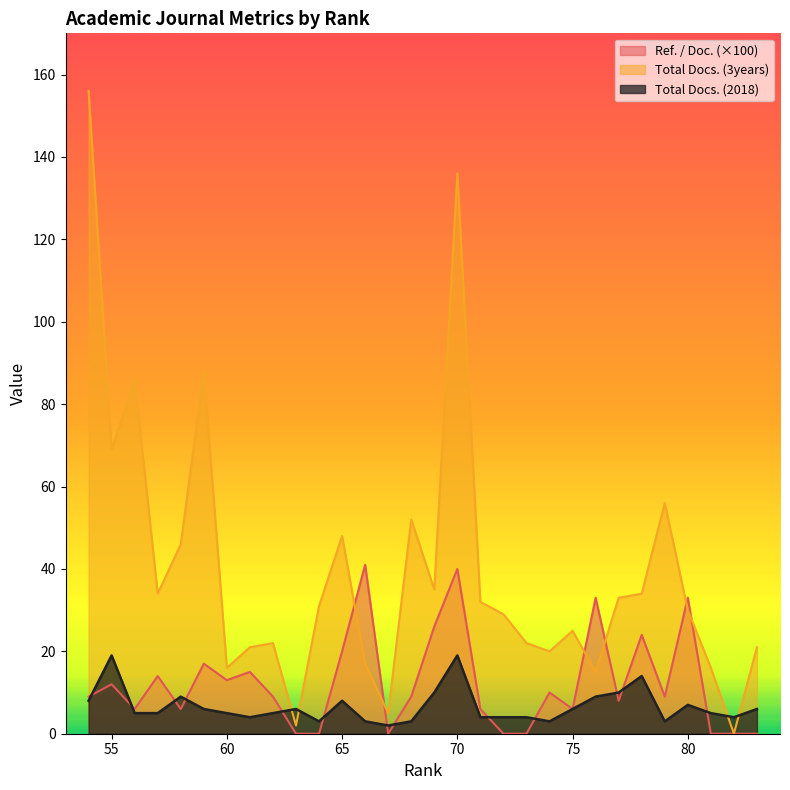

True or false: Total Docs. (3years) and Total Docs. (2018) cross at least once.

True